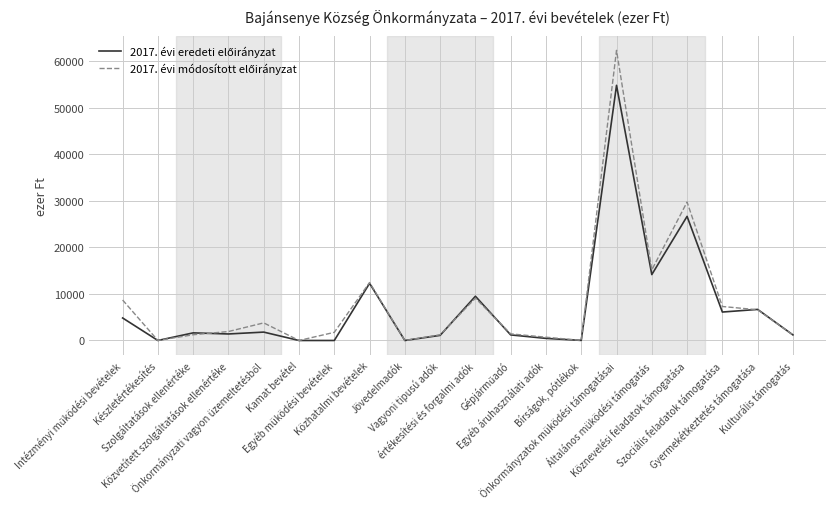

What is the greatest value displayed?

62305